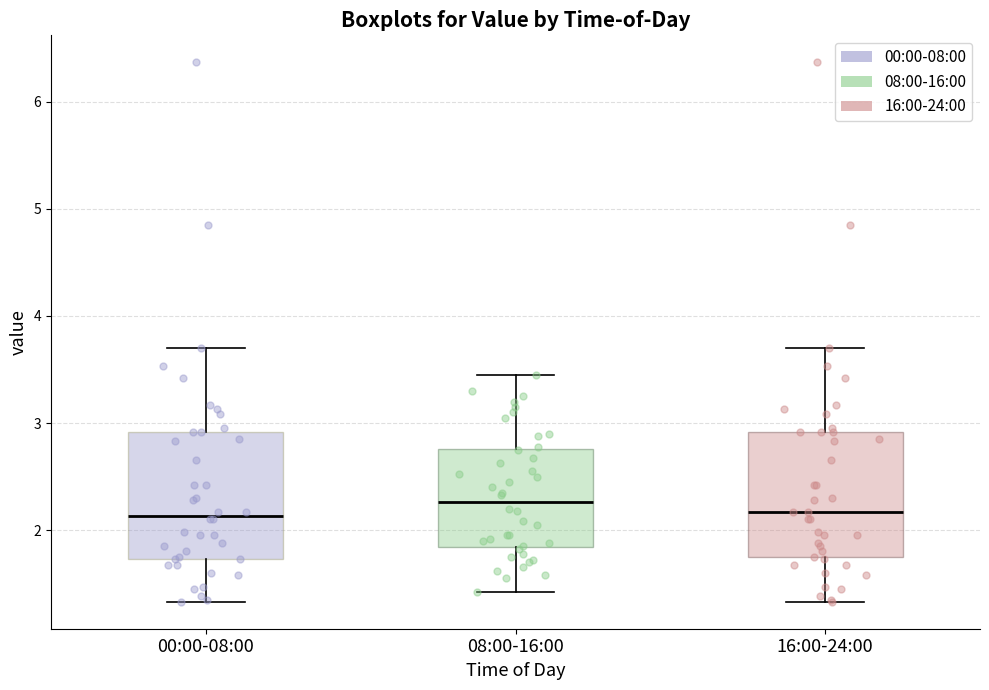

Reading left to right, read every box against the y-axis: the position of its median line, the range the box covers, and the ends of its whiskers. The values are not printed on the chart, so give them approximately, as read against the axis.

00:00-08:00: median 2.1, box 1.7 to 2.9, whiskers 1.3 to 3.7
08:00-16:00: median 2.3, box 1.8 to 2.8, whiskers 1.4 to 3.5
16:00-24:00: median 2.2, box 1.7 to 2.9, whiskers 1.3 to 3.7